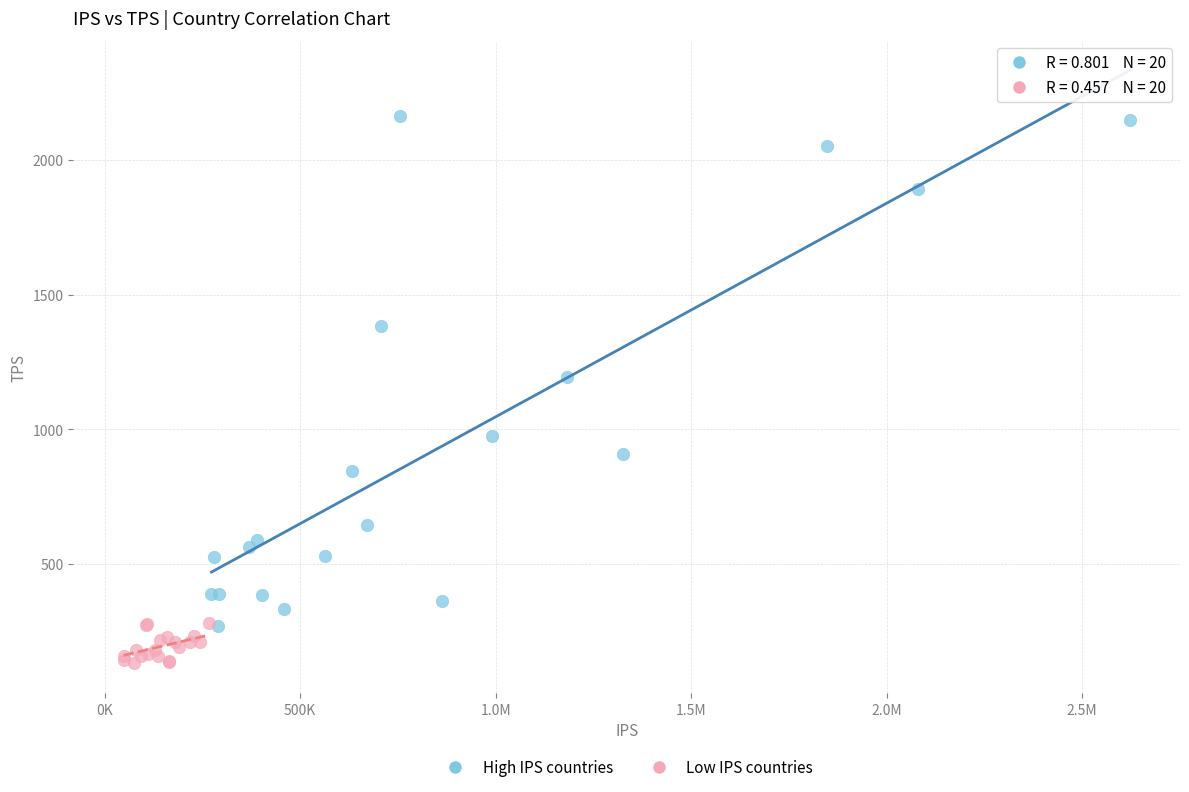

Which series reaches the minimum Y coordinate?

Low IPS countries